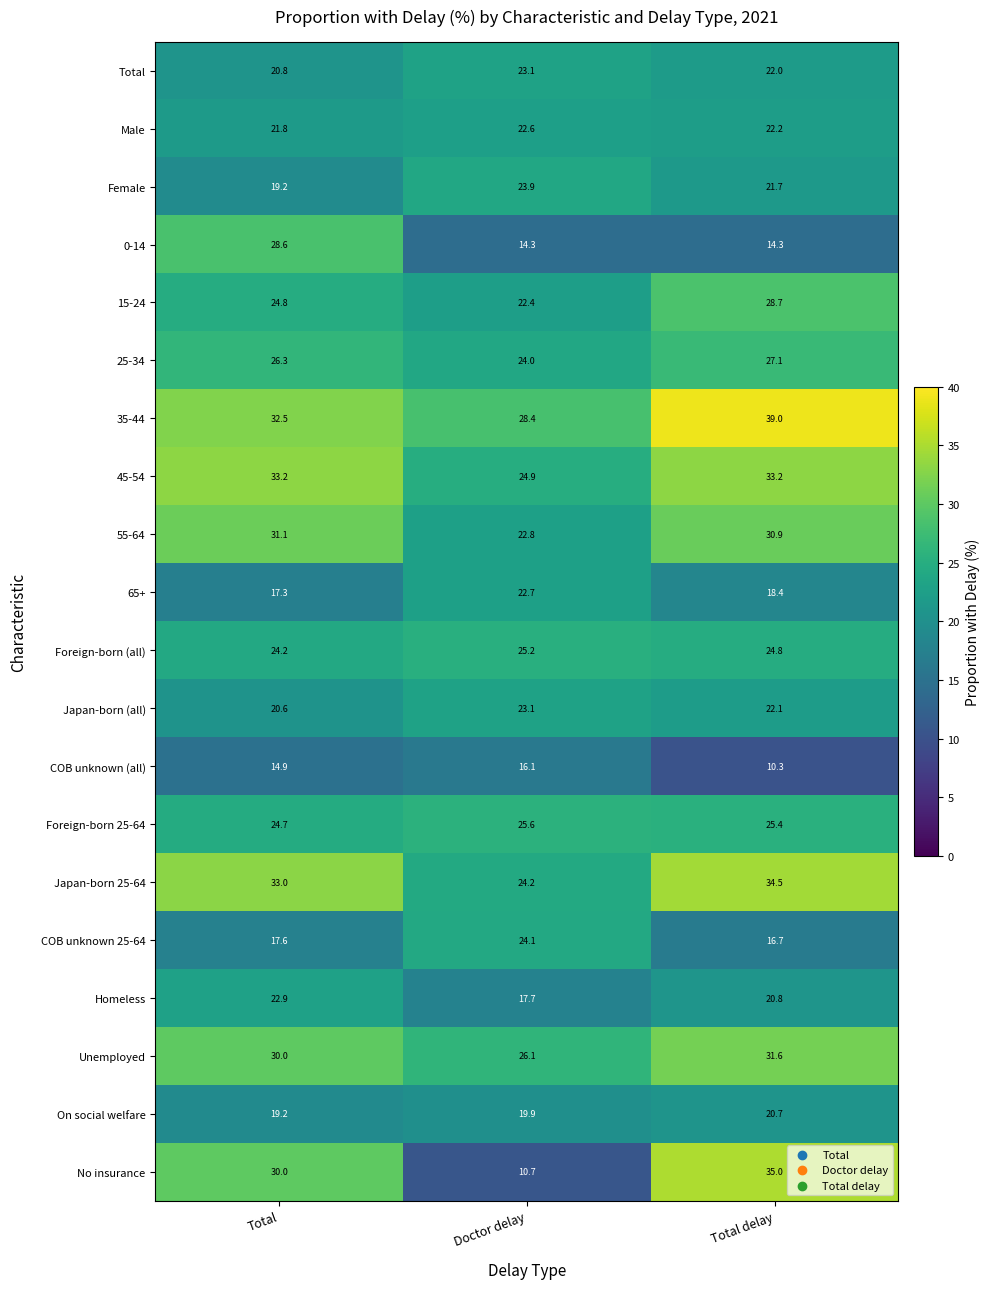

What is the approximate value of COB unknown 25-64 at Doctor delay?

24.1